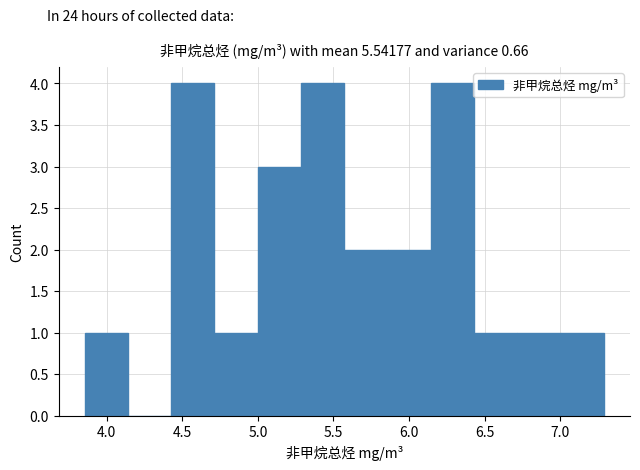

How tall is the bar that spans 6.45 to 6.70 on the x-axis? Neither the bar edges nor the heights are printed on the chart, so give them approximately, as read against the axes.

1